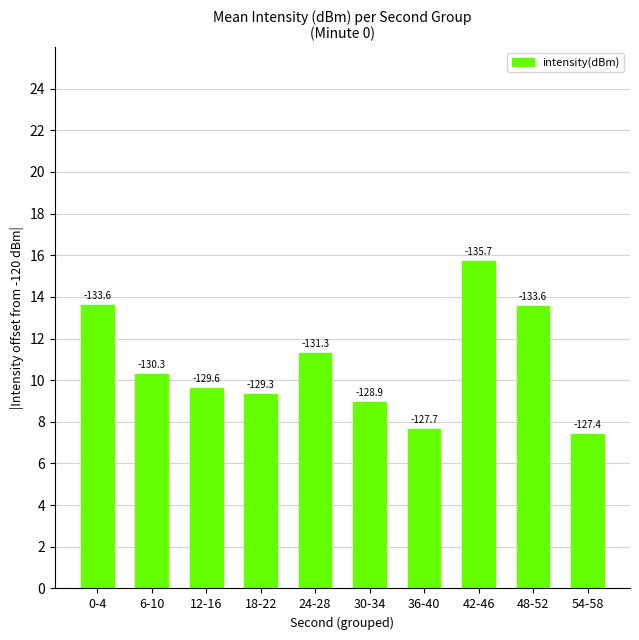

How many bars are there in total?

10